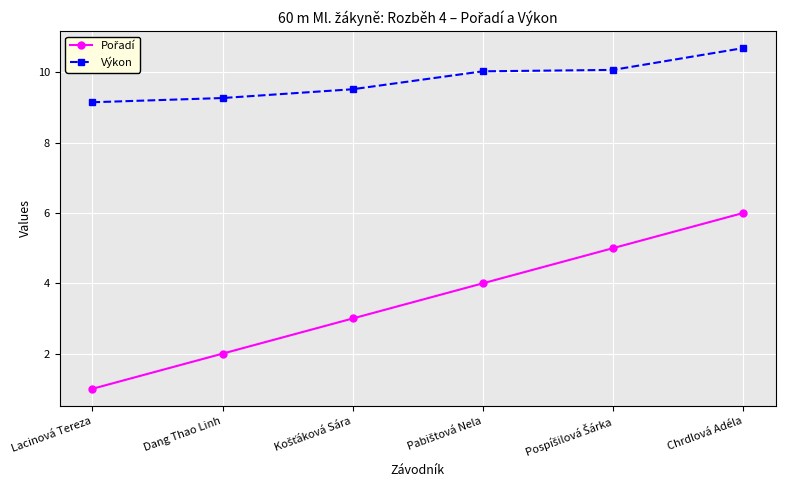

What is the difference between the second highest and minimum values in the Výkon series?

0.9